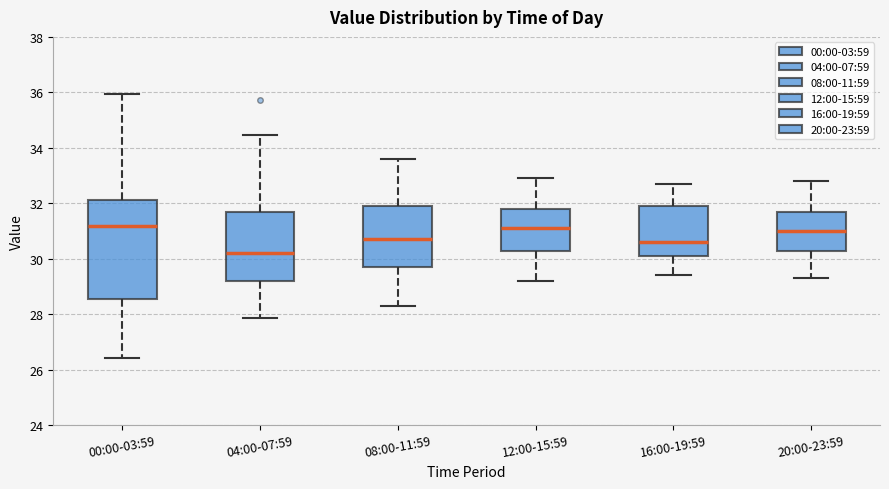

Which box's median line is the lowest?

04:00-07:59